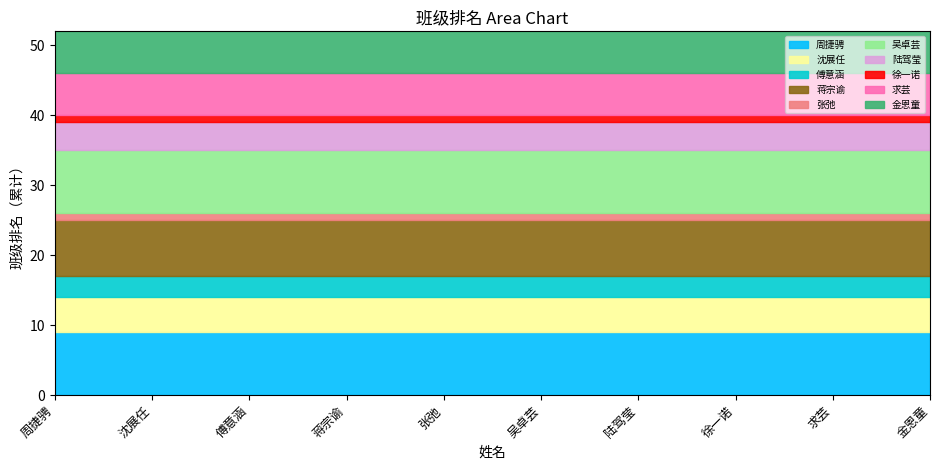

How many lines are shown in the chart?

10